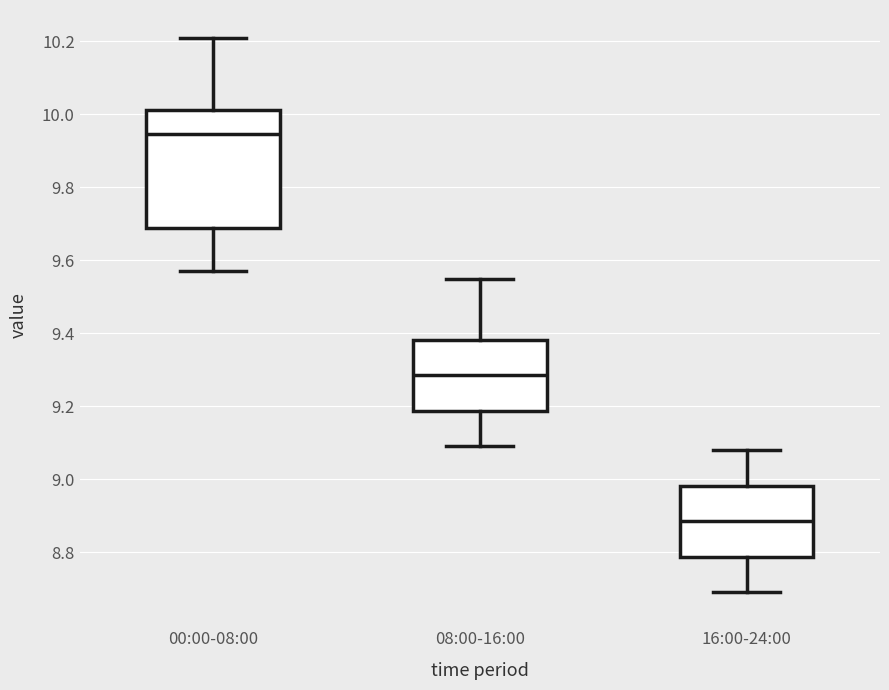

Reading left to right, read every box against the y-axis: the position of its median line, the range the box covers, and the ends of its whiskers. The values are not printed on the chart, so give them approximately, as read against the axis.

00:00-08:00: median 9.94, box 9.68 to 10.02, whiskers 9.58 to 10.22
08:00-16:00: median 9.28, box 9.18 to 9.38, whiskers 9.10 to 9.56
16:00-24:00: median 8.88, box 8.78 to 8.98, whiskers 8.70 to 9.08